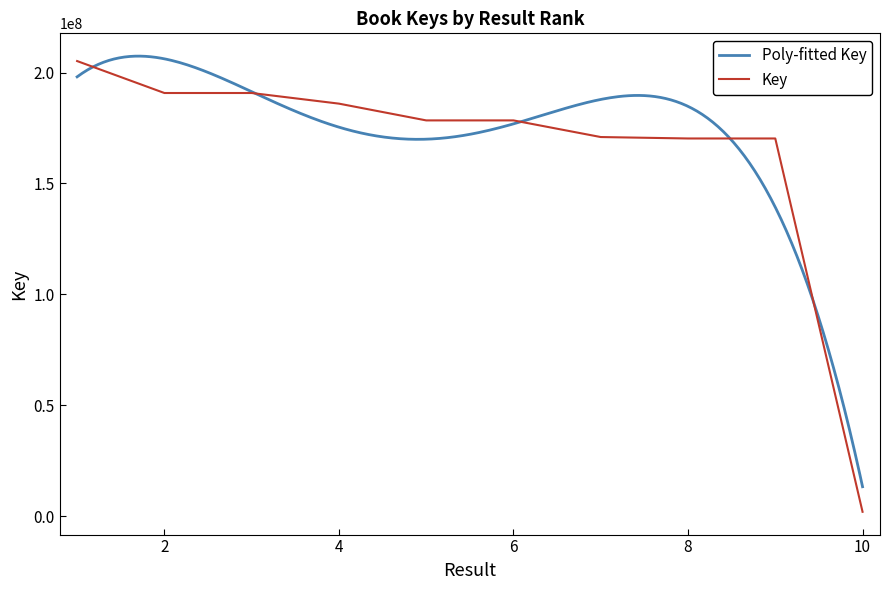

Read the value at 5.

178436563